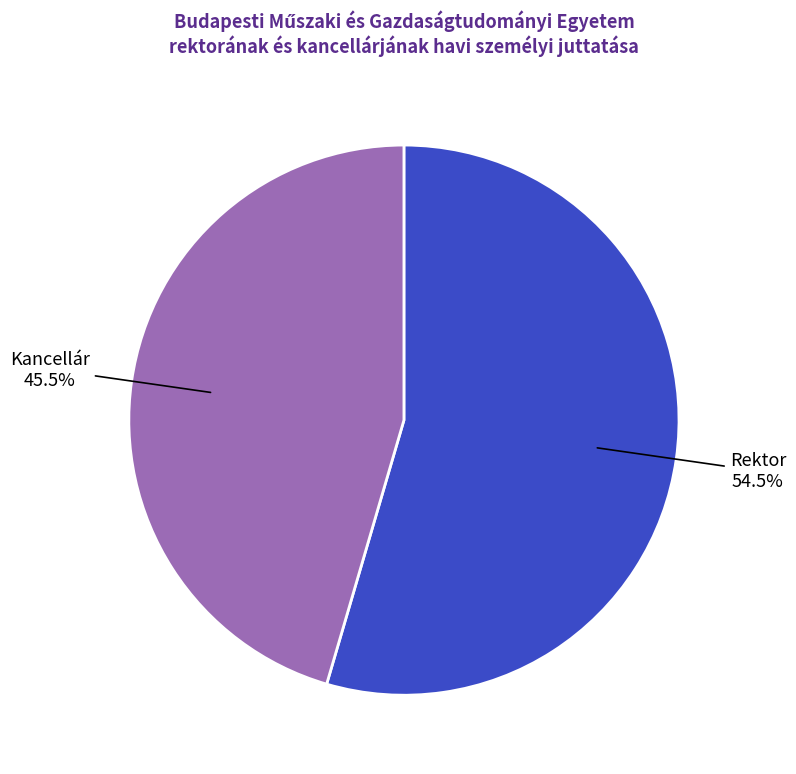

Does Rektor account for over 50% of the chart?

Yes